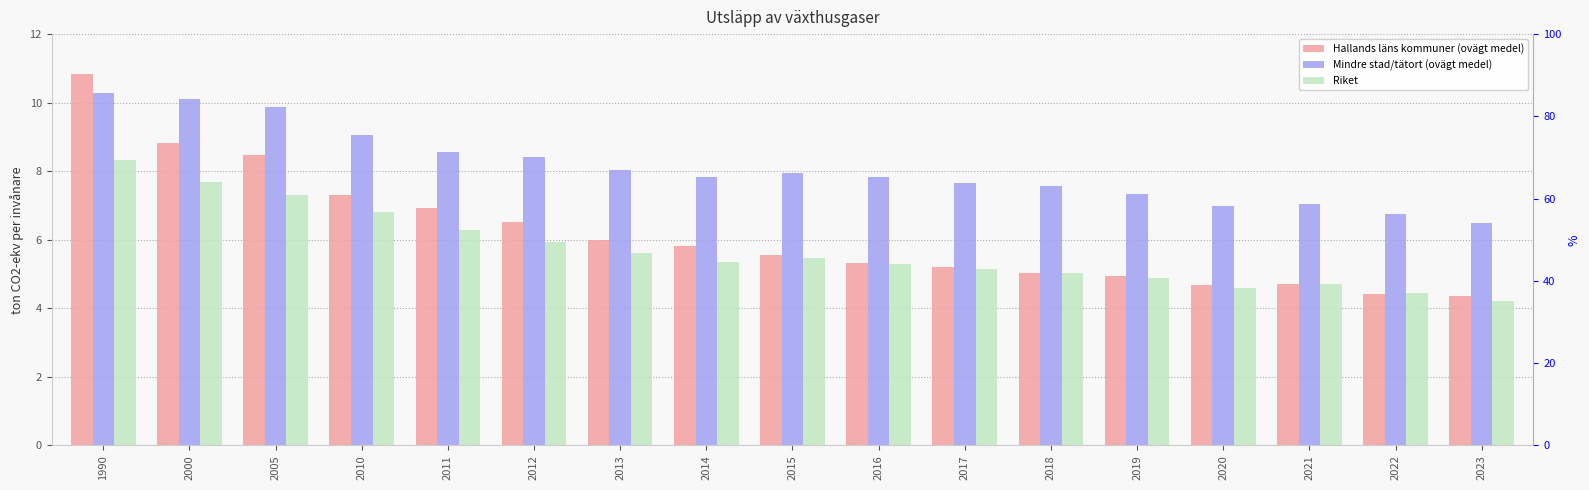

What are all the series names shown in the legend?

Hallands läns kommuner (ovägt medel), Mindre stad/tätort (ovägt medel), Riket